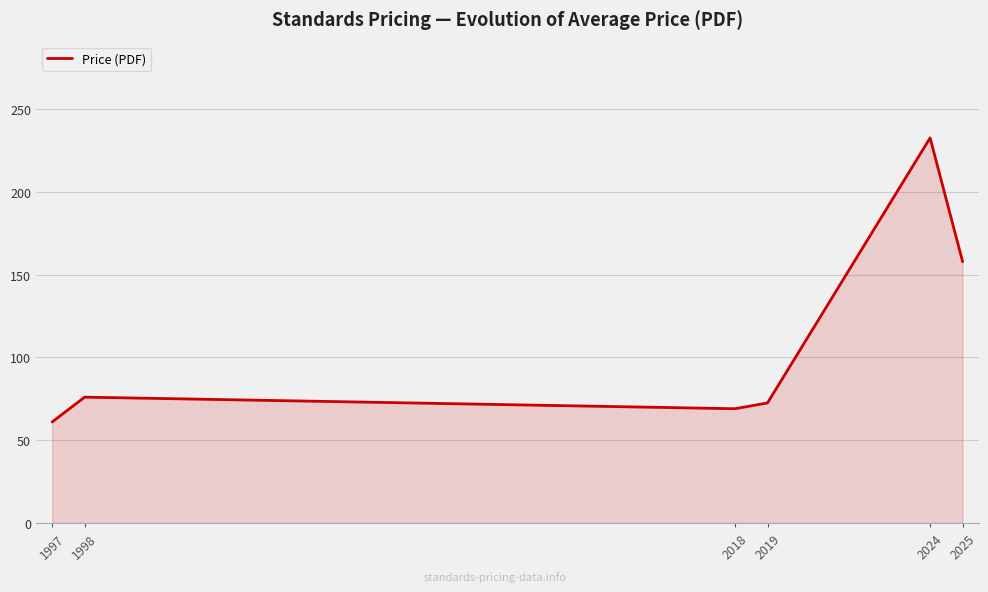

Reading left to right, what are all the values shown in this chart?

61.0	76.0	69.0	72.5	232.6	157.8